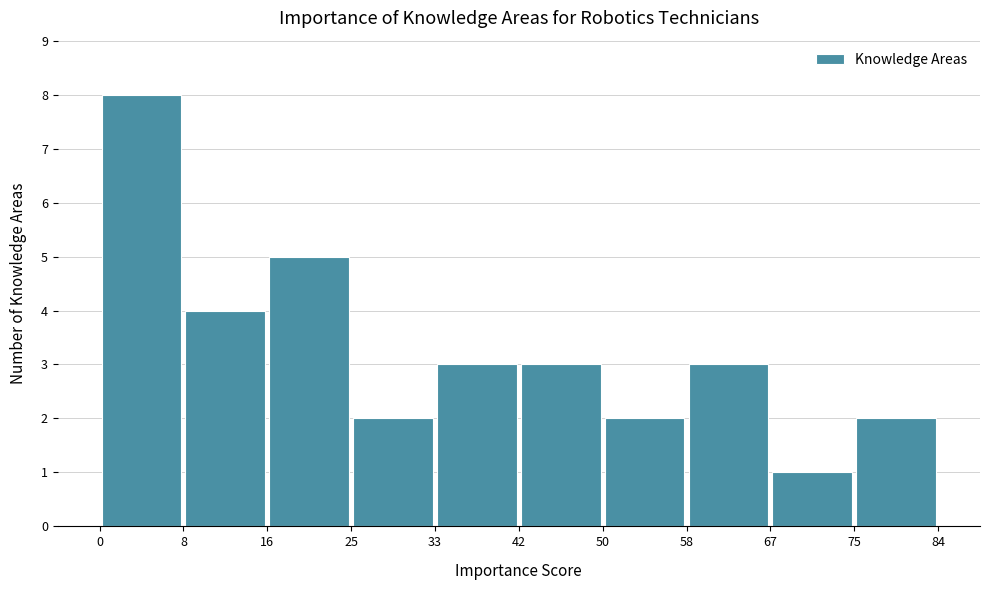

Reading left to right, list every bar in this chart as the range it spans on the x-axis followed by its height. The values are not printed on the chart, so give them approximately, as read against the axis.

0 to 8: 8
8 to 16: 4
16 to 25: 5
25 to 33: 2
33 to 42: 3
42 to 50: 3
50 to 58: 2
58 to 67: 3
67 to 75: 1
75 to 84: 2